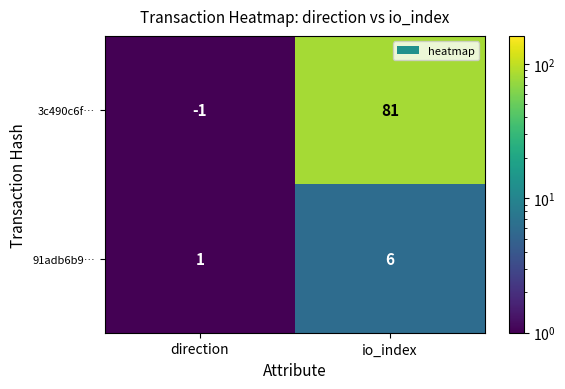

Where is 91adb6b9… nearest to the value 3?

direction